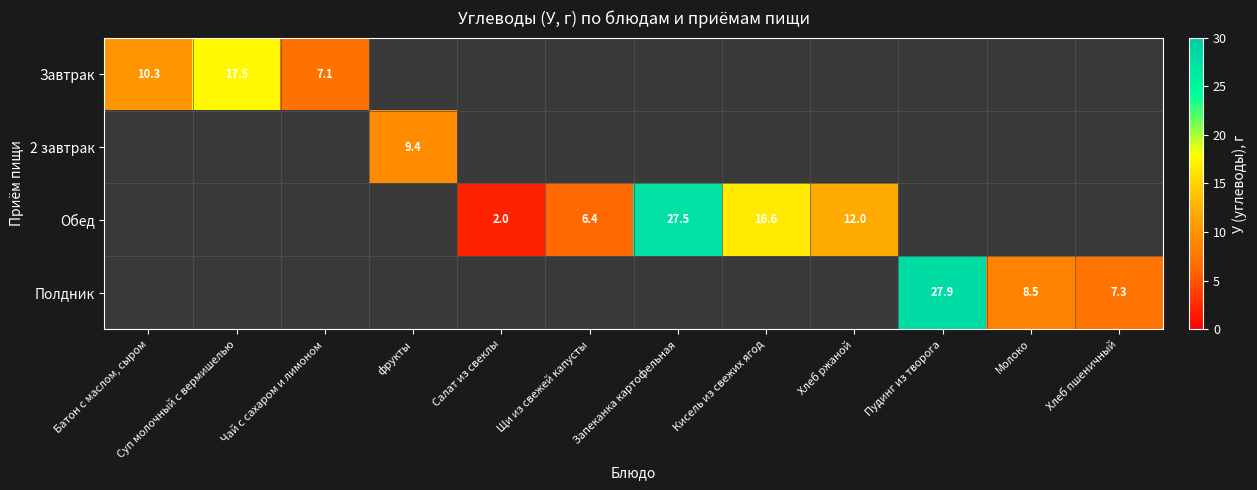

The Полдник series shows 7.3 at Хлеб пшеничный. True or false?

True